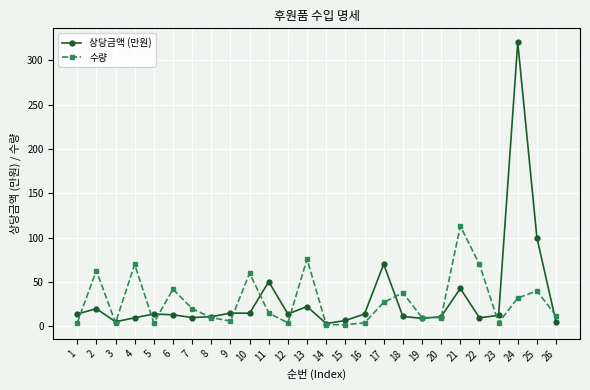

After their last crossing, which series has the higher values: 상당금액 (만원) or 수량?

수량